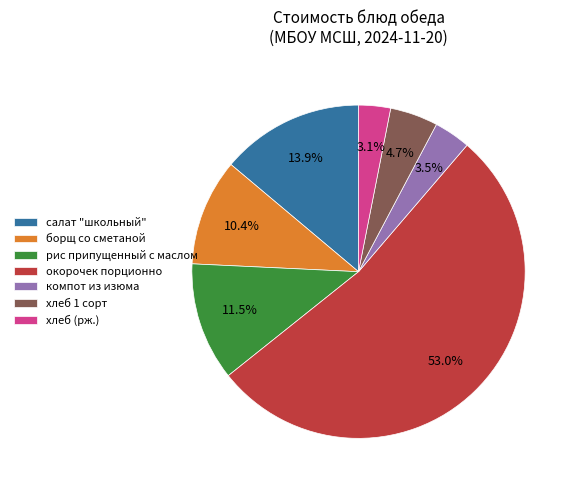

How many slices are in this pie chart?

7